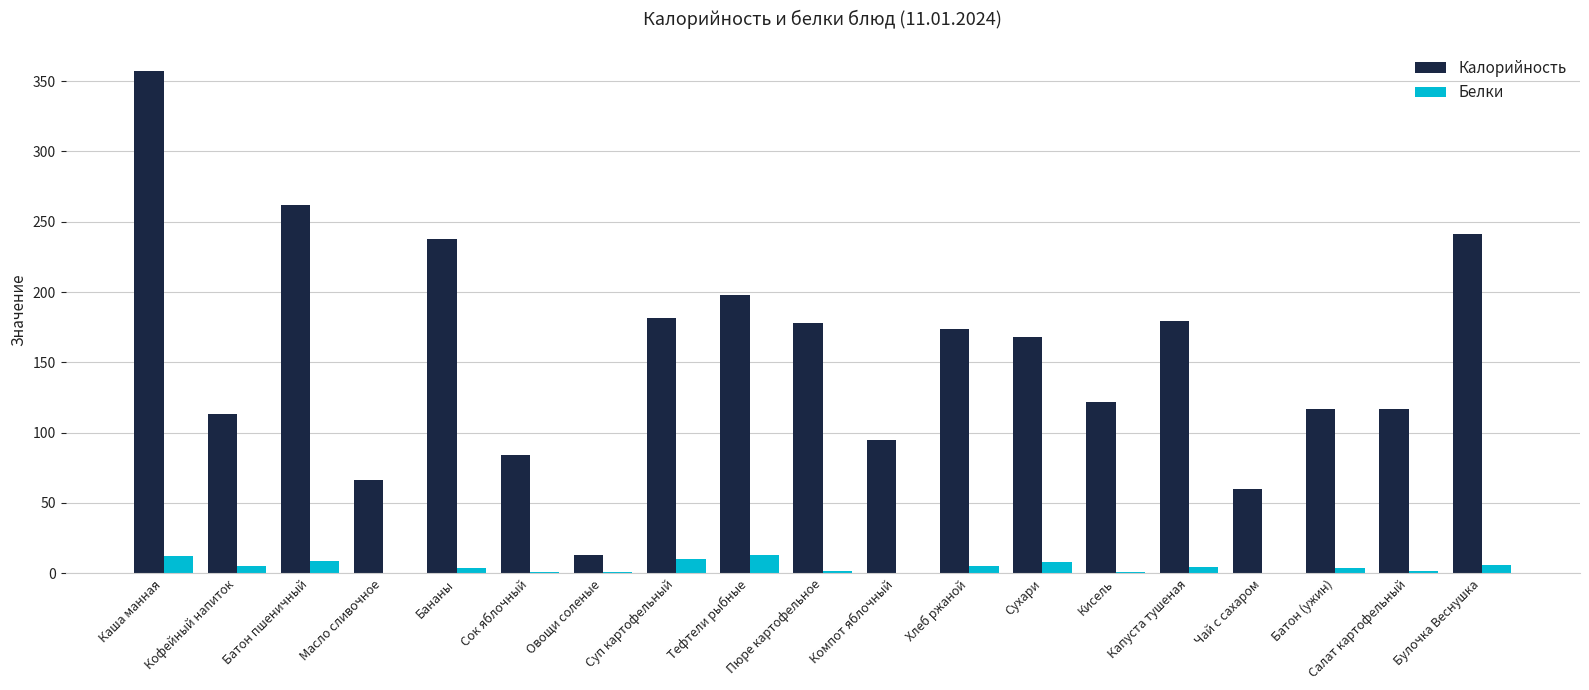

Which series changed the most between Овощи соленые and Кисель?

Калорийность